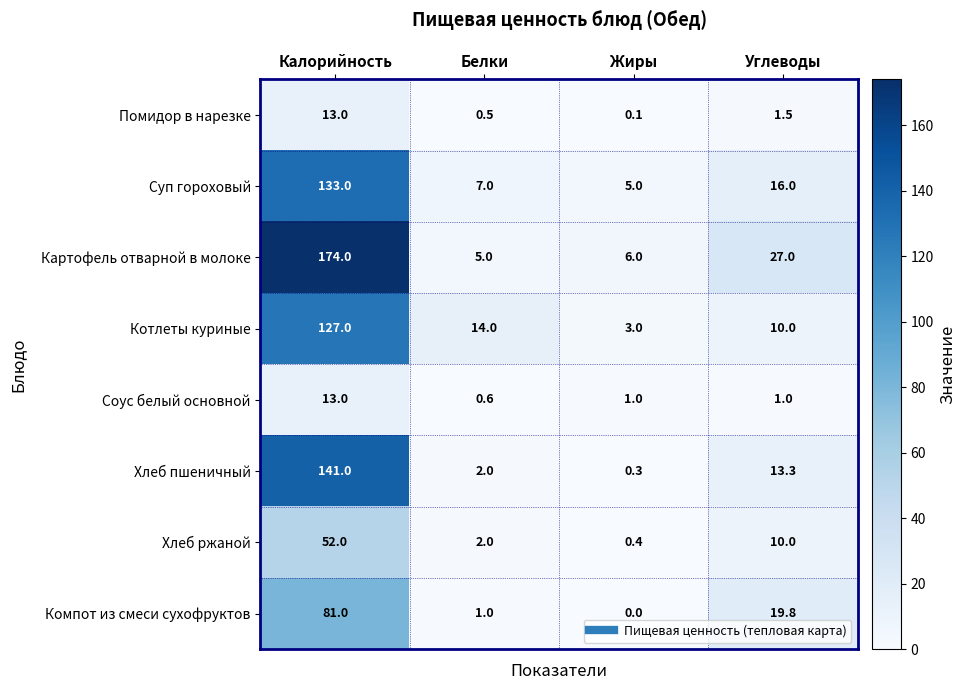

What is the sum of all Котлеты куриные values?

154.0